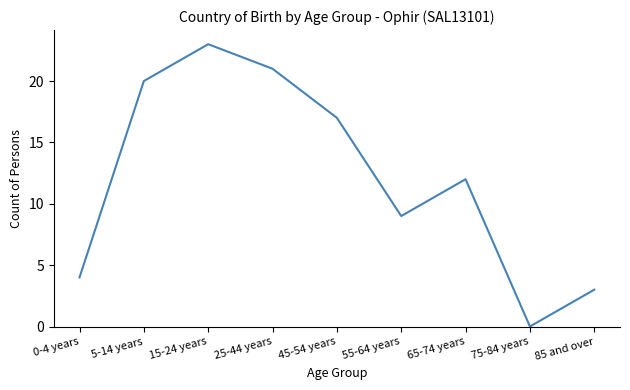

What is the change in value from 45-54 years to 65-74 years?

-5